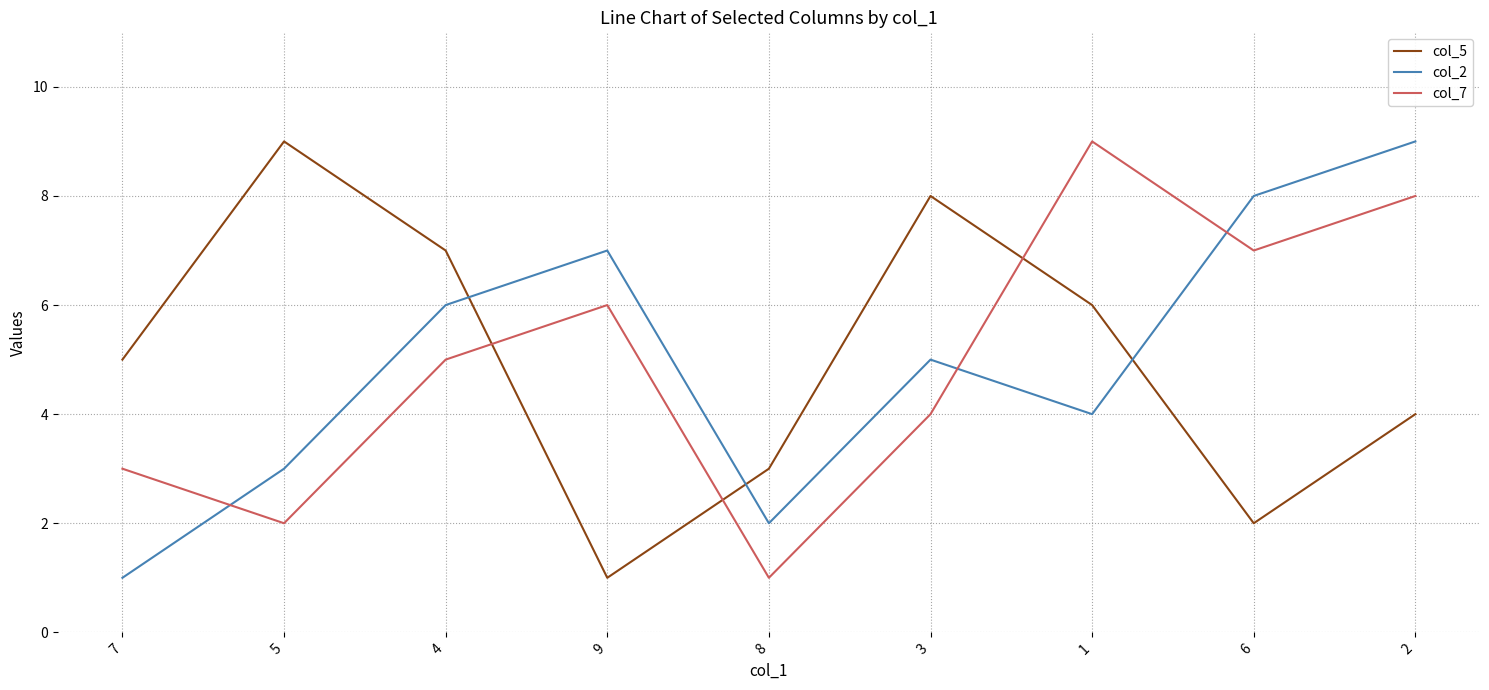

True or false: col_5 has a value of 2 at 6.

True